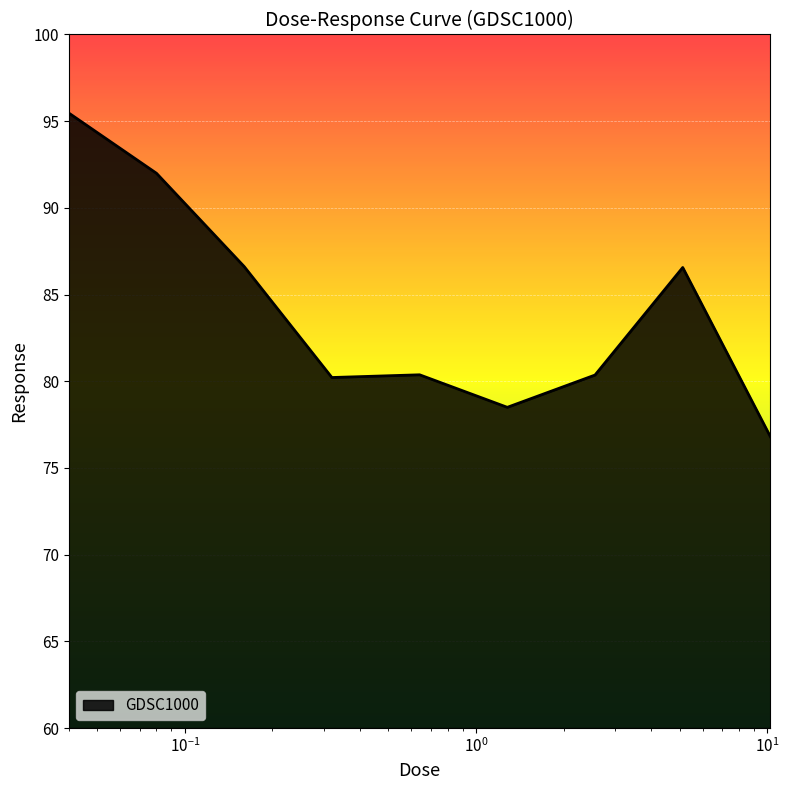

Count the number of values greater than 80.

7